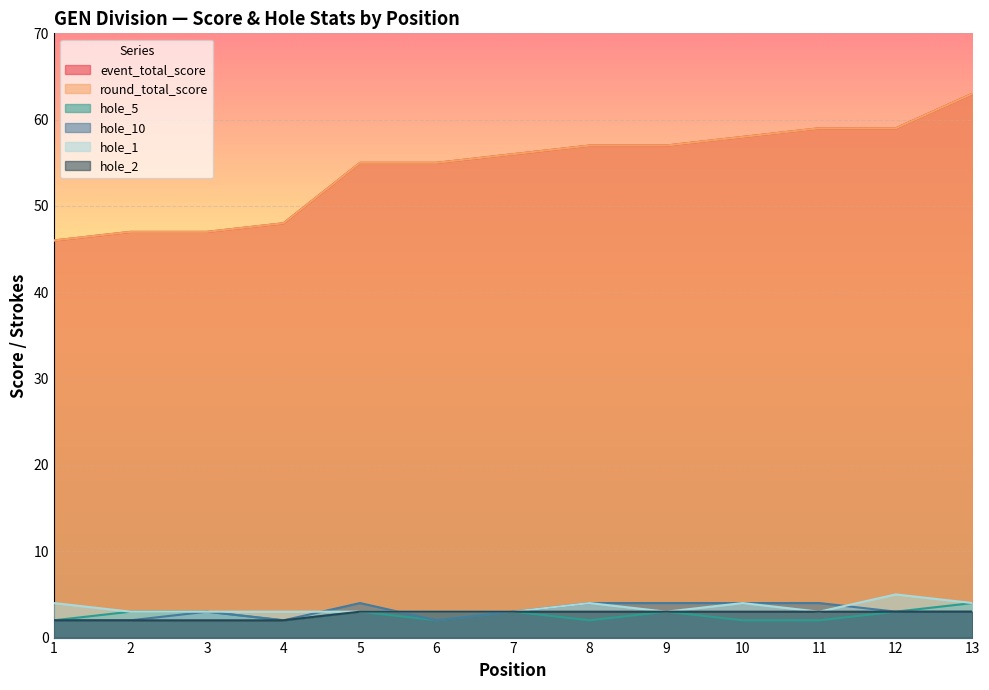

What is the total value across all series at 4?

105